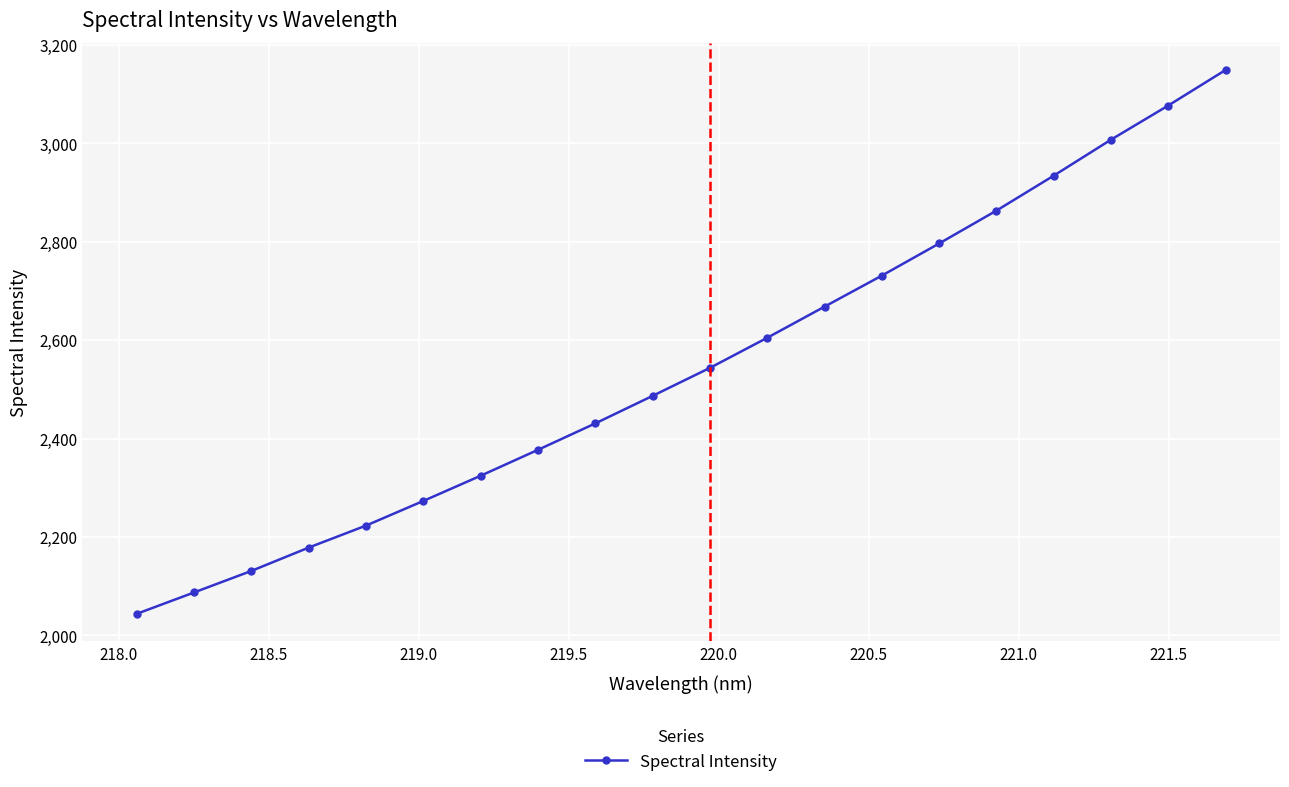

True or false: there are more than 2 points higher than both neighbors.

False